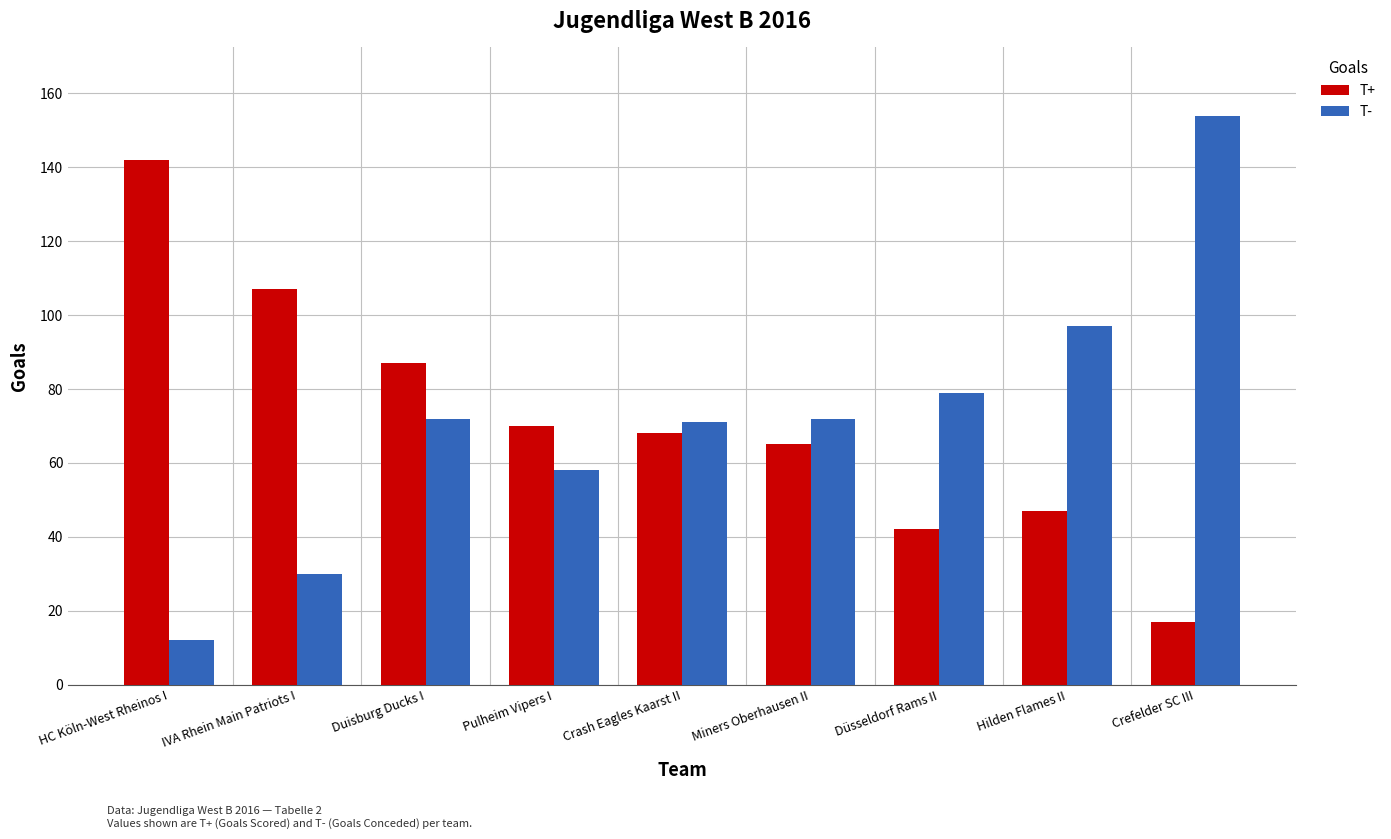

Is it true that T+ equals 107 at IVA Rhein Main Patriots I?

True